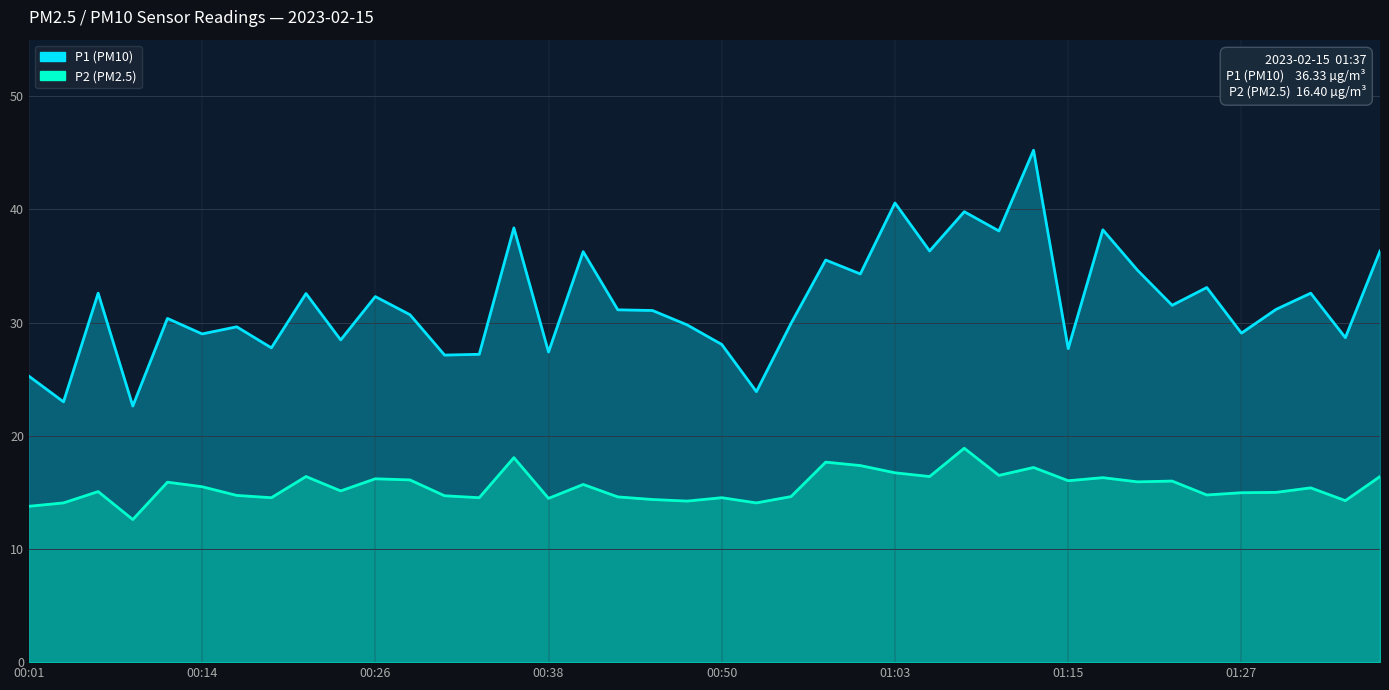

Is it true that P1 equals 23.0 at 28?

False